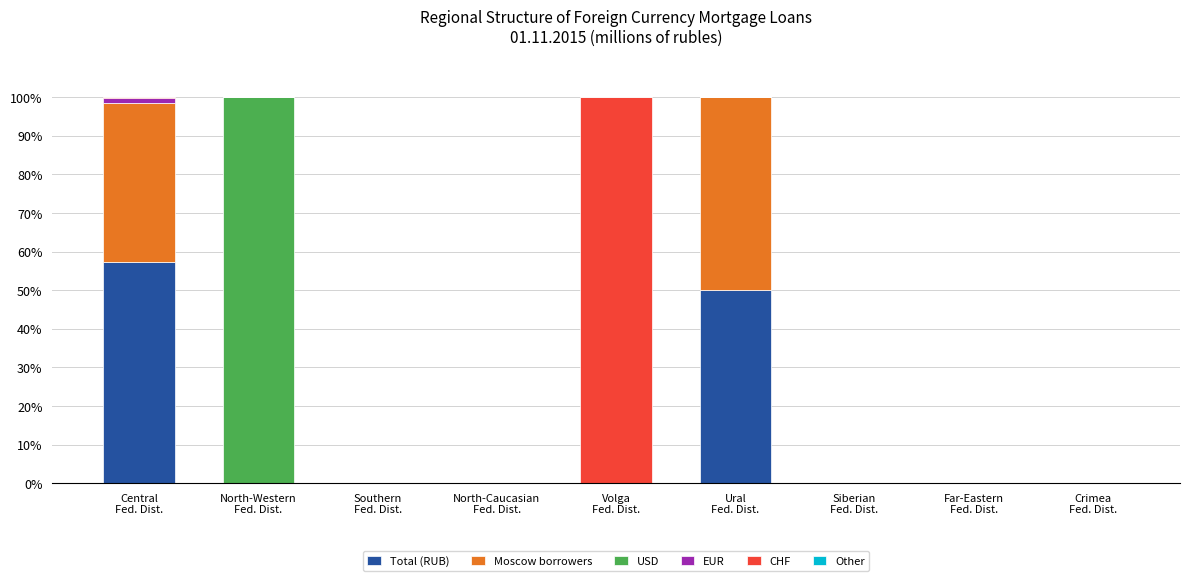

Are the bars horizontal?

No